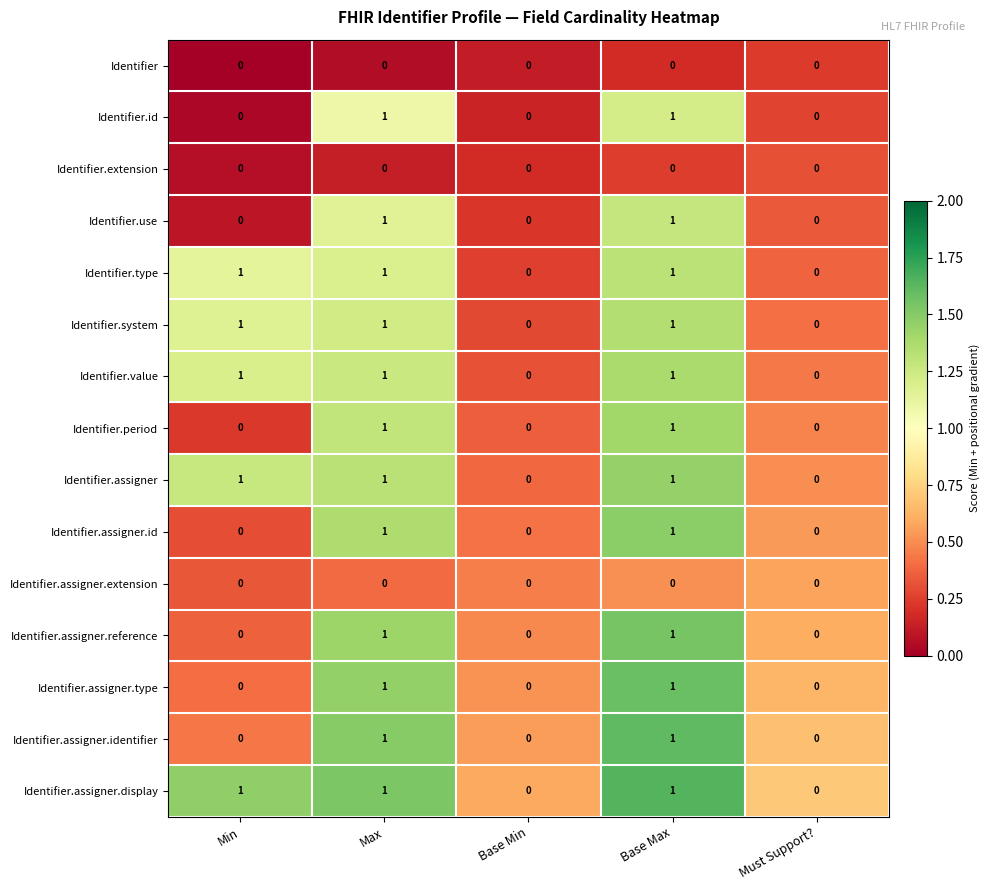

Count the Identifier.type values in the range 0 to 1.

5